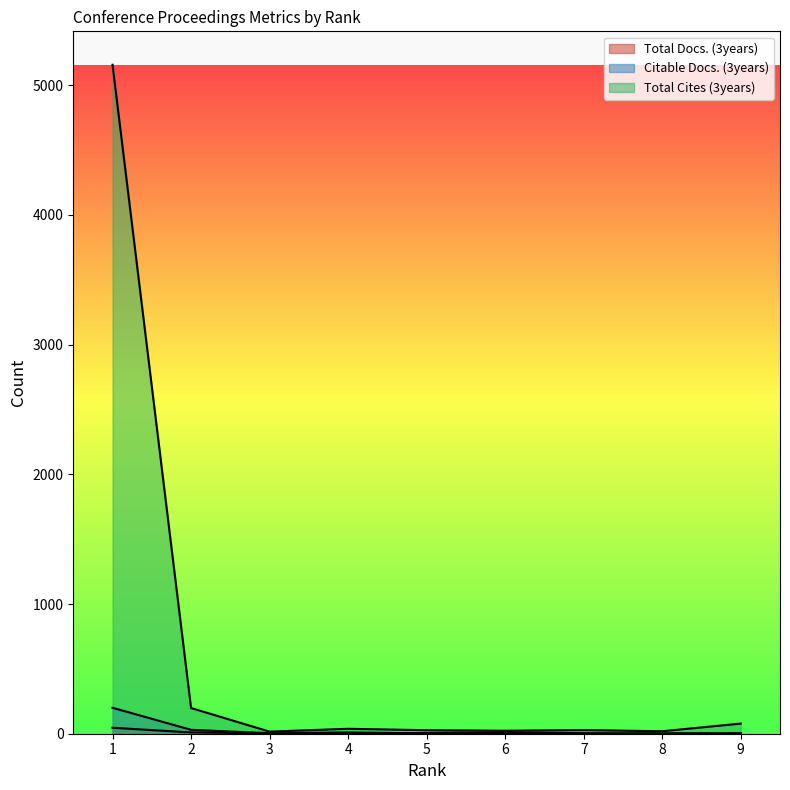

True or false: Total Cites (3years) and Citable Docs. (3years) cross at least once.

False